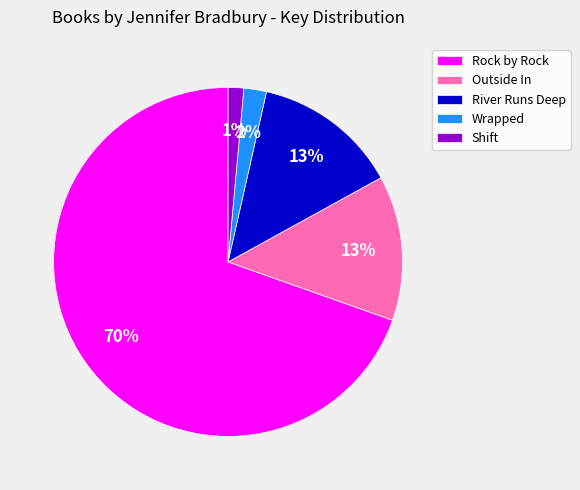

To the nearest percent, what percentage of the pie is River Runs Deep?

13%